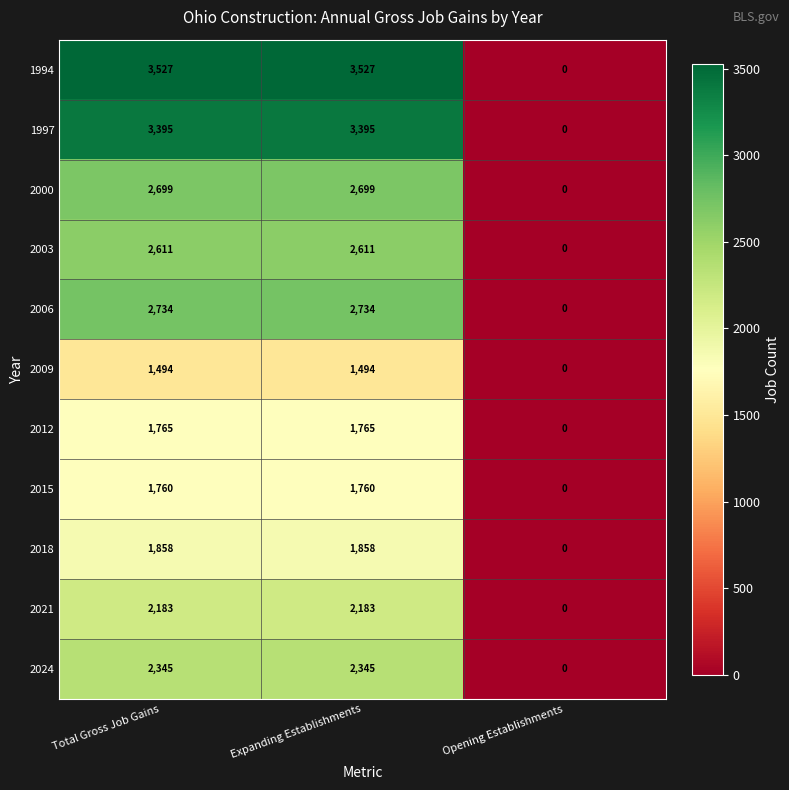

How many 2012 values are between 0 and 1765?

3